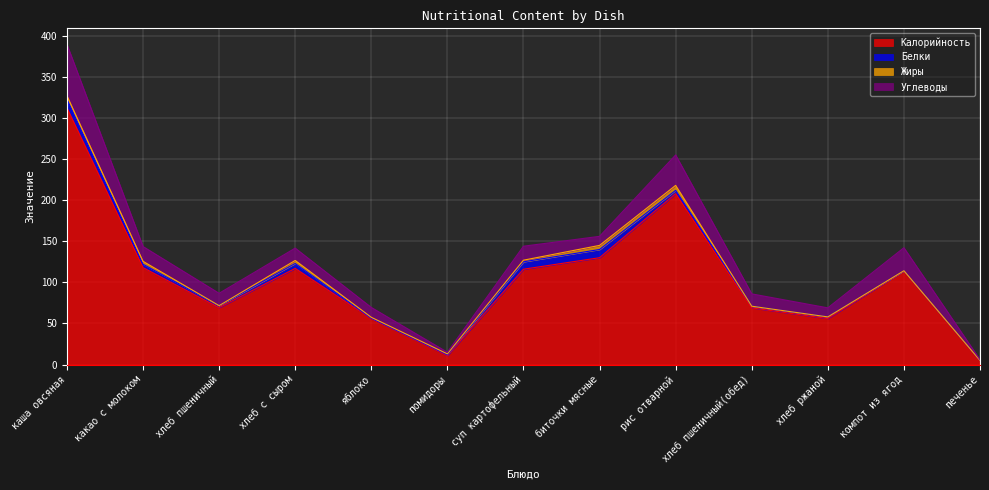

What is the spread (max minus min) of values at яблоко?

55.5